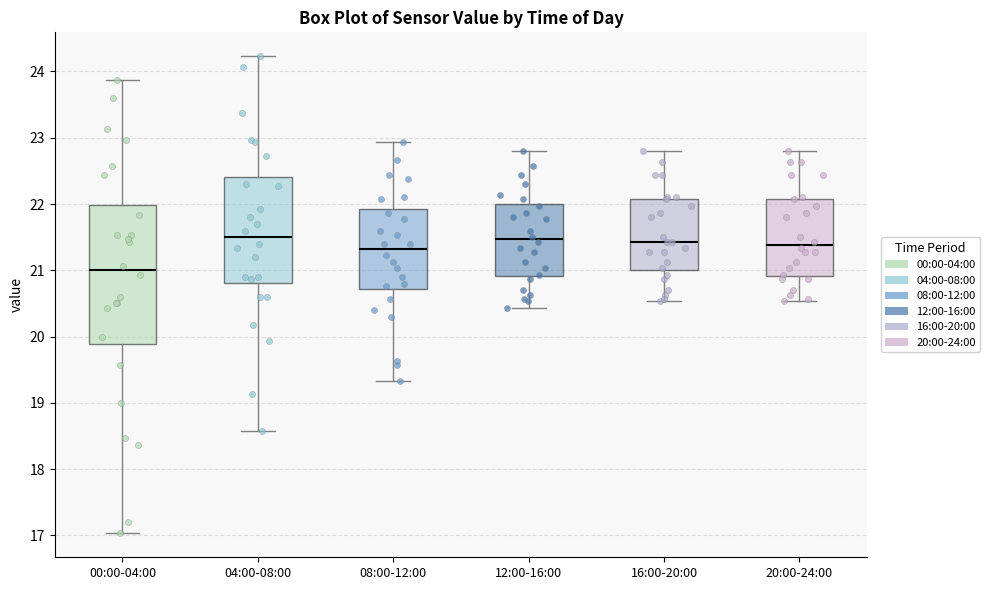

Comparing the boxes themselves (not the whiskers), which one is the tallest?

00:00-04:00